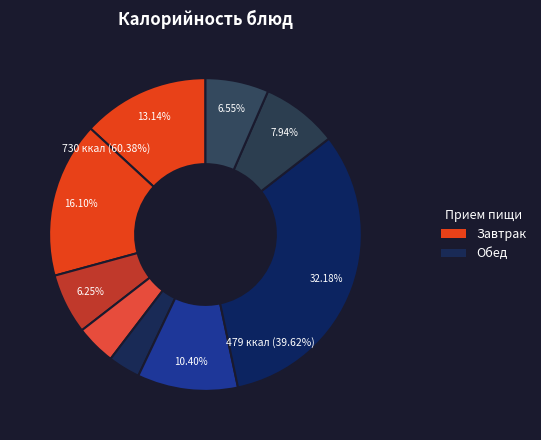

To the nearest percent, what is the combined percentage of Суп с макаронными изделиями and Хлеб пшеничный (завтрак)?

15%